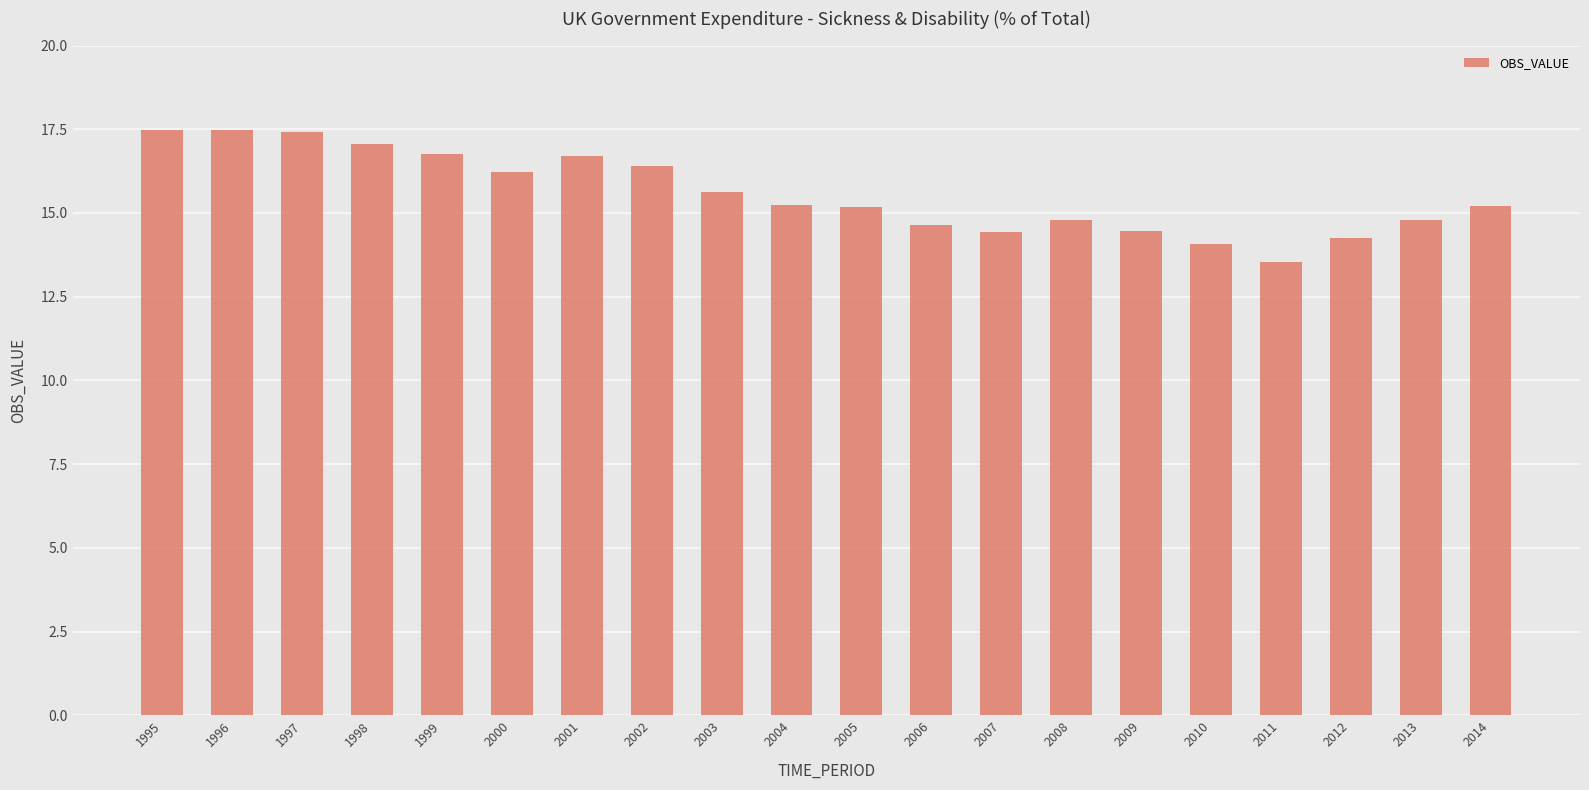

Is it true that the value at 2004 is 15.3?

True